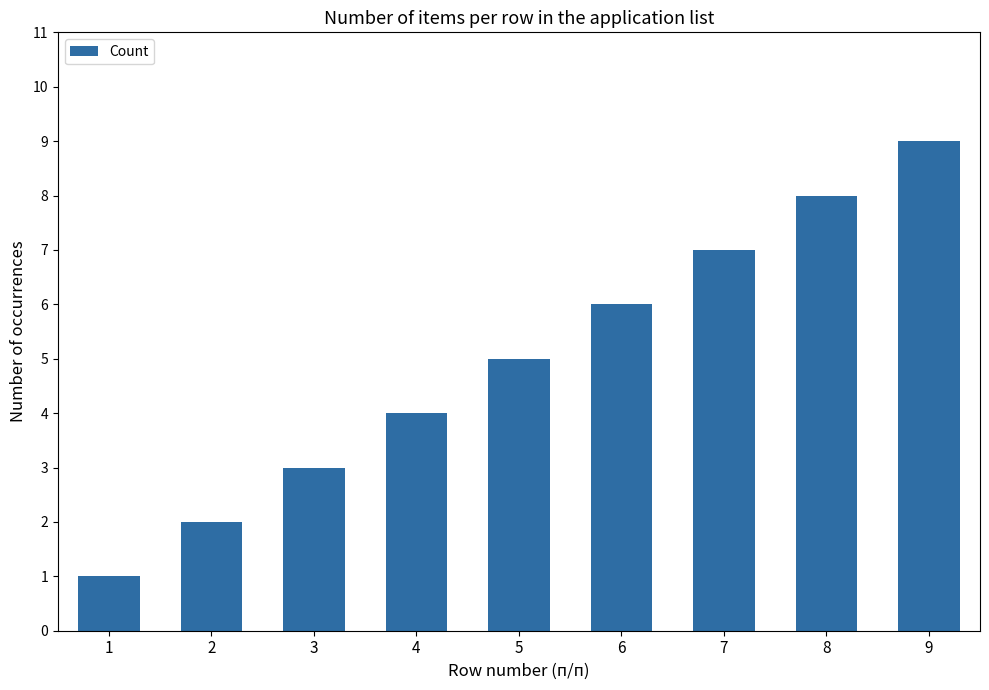

What is the sum of the values at 8 and 5?

13